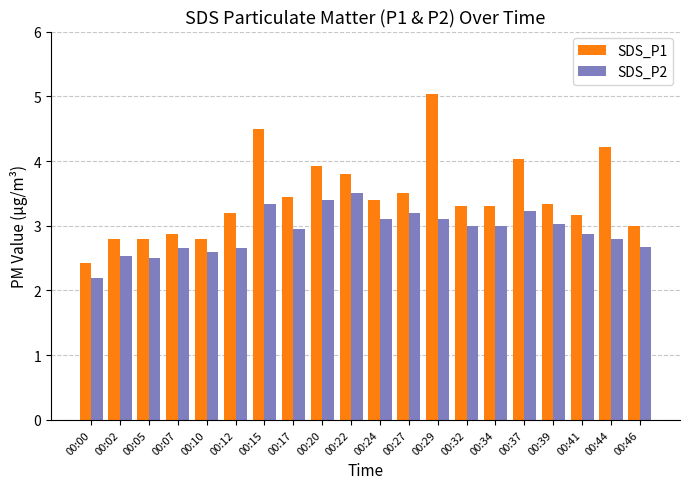

How many series are shown in this chart?

2